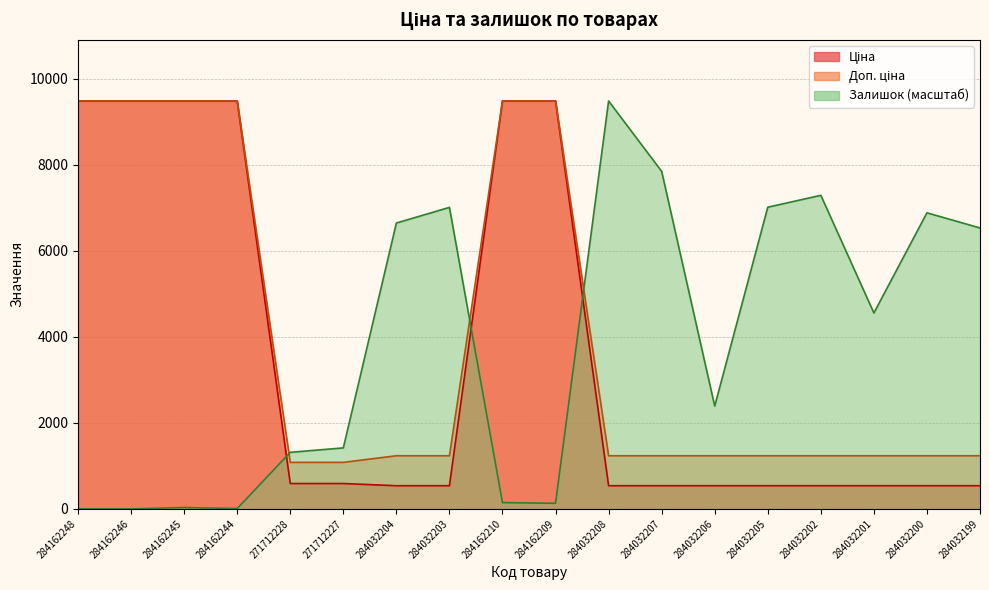

Which series has the largest total across all categories?

Доп. ціна